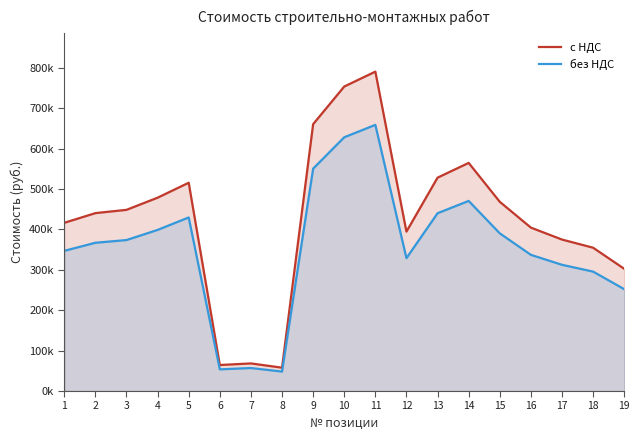

Rank the categories by с НДС value from highest to lowest.

11, 10, 9, 14, 13, 5, 4, 15, 3, 2, 1, 16, 12, 17, 18, 19, 7, 6, 8